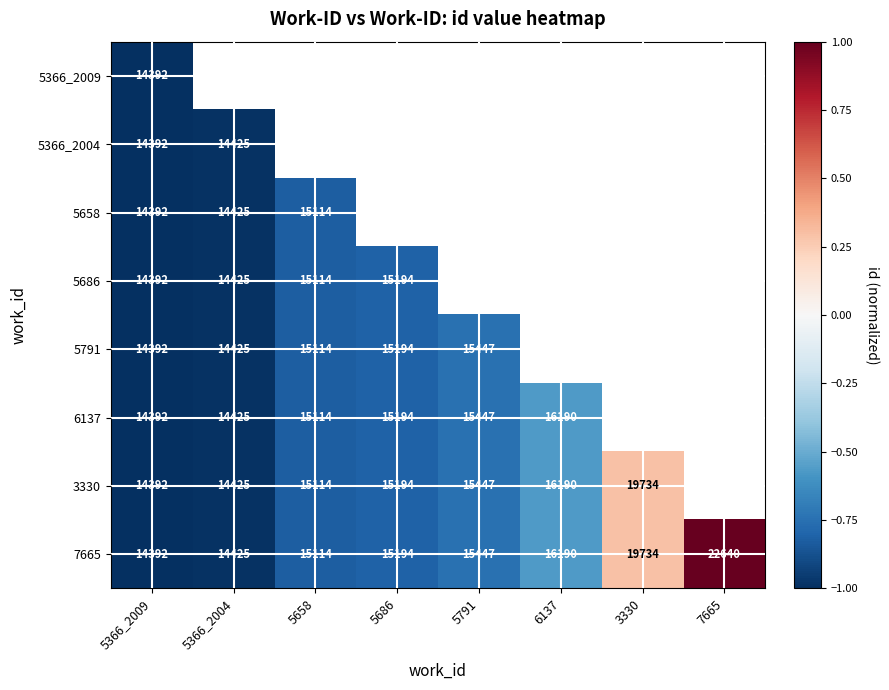

The value of 7665 at 6137 is 28336. True or false?

False